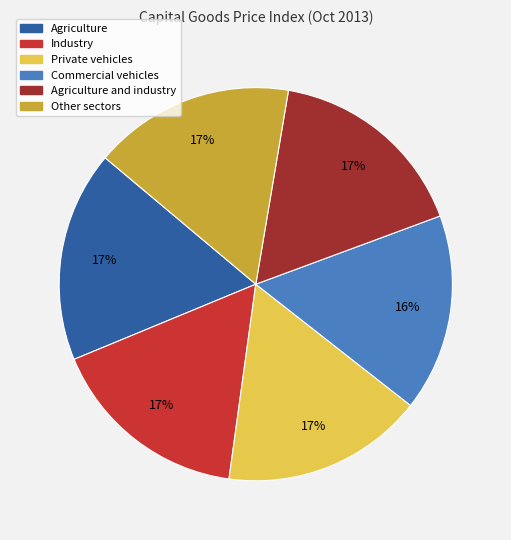

To the nearest percent, what is the average slice percentage?

17%